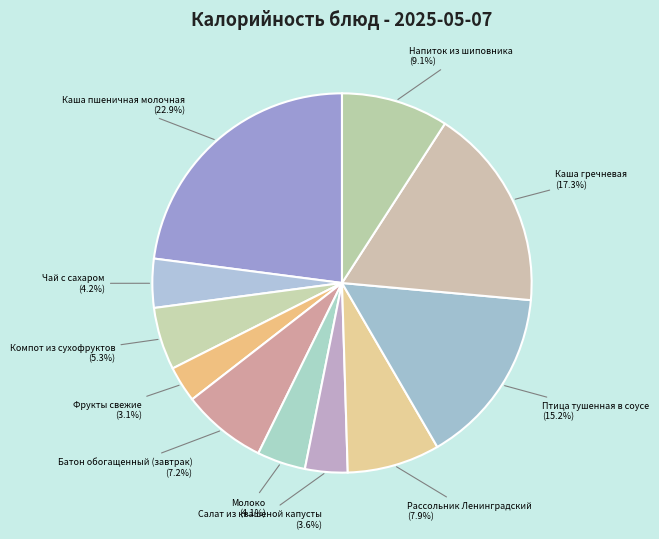

Between Птица тушенная в соусе and Салат из квашеной капусты, which is larger?

Птица тушенная в соусе